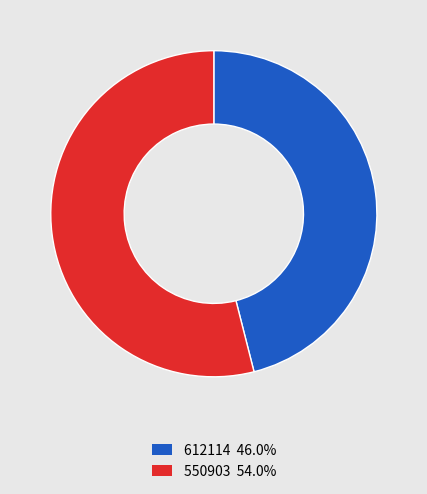

How many slices are in this pie chart?

2